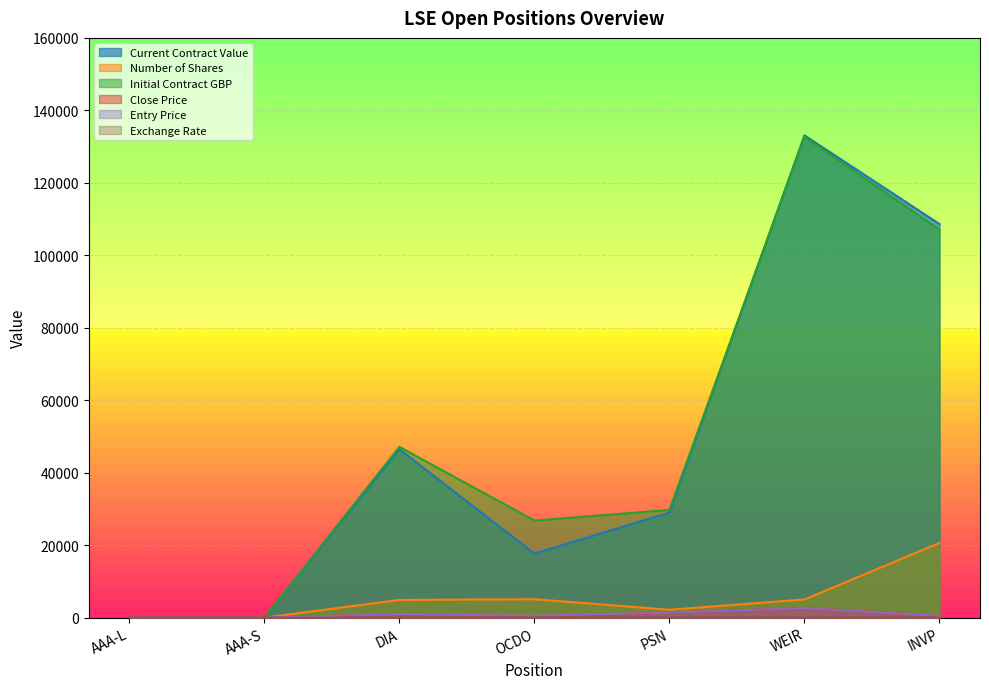

What is the sum of all Initial Contract GBP values?

343424.2